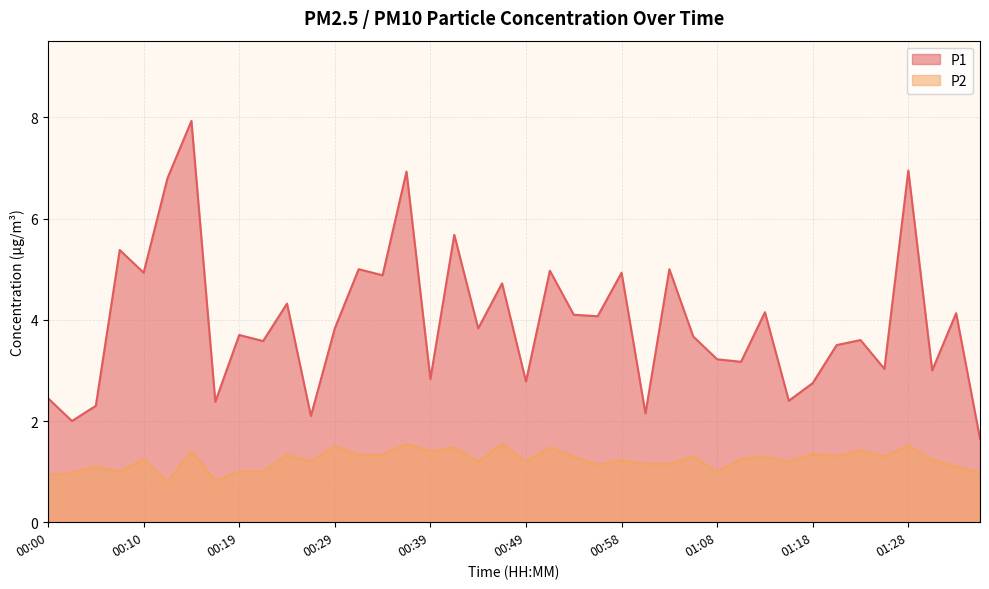

What is the label of the 20th point from the right?

00:49